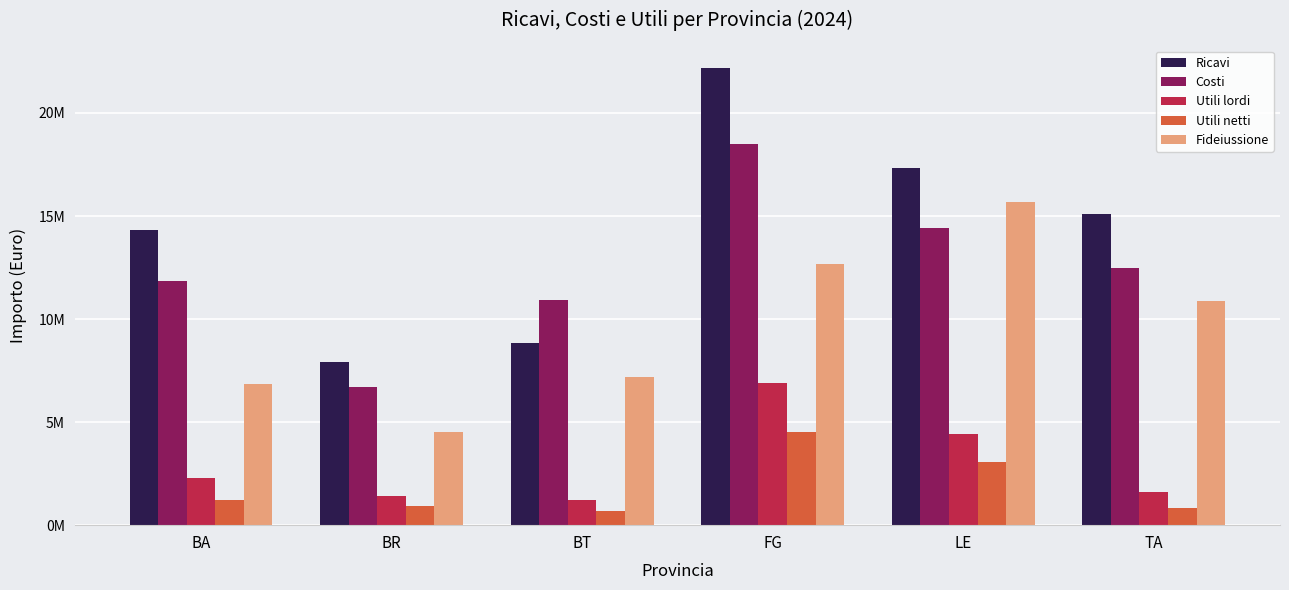

Reading left to right, transcribe all the data shown in this chart.

Ricavi: 14316436.3	7934746.7	8837335.7	22160799.3	17308063.2	15083834.8
Costi: 11866053.0	6716146.5	10909095.0	18479046.3	14398556.5	12472011.5
Utili lordi: 2279953.4	1423935.2	1215304.2	6894253.0	4406742.8	1613161.9
Utili netti: 1240477.9	906507.5	673258.7	4504297.4	3078714.4	841904.4
Fideiussione: 6845687.3	4503110.5	7171351.3	12677513.6	15656057.8	10870317.9